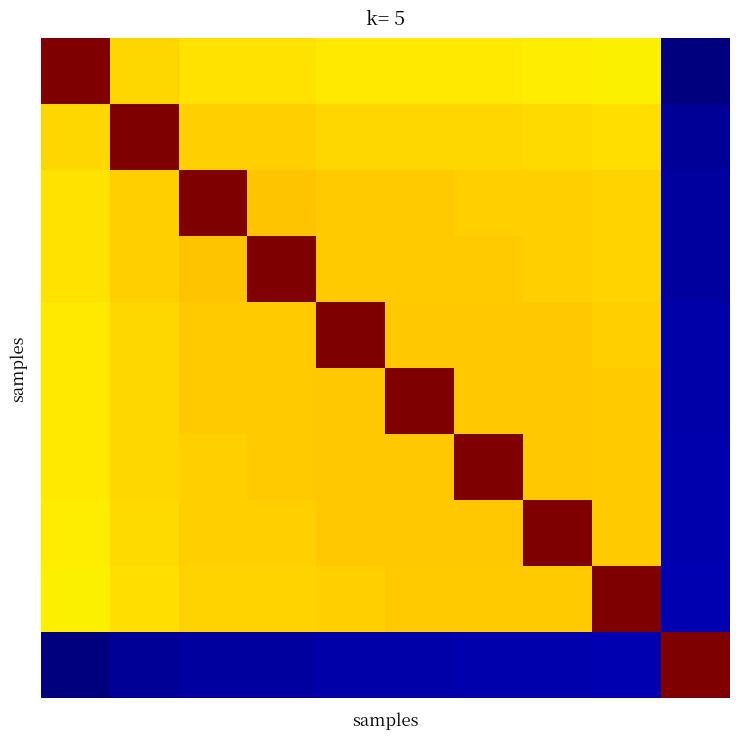

At which category is the sum across all series the highest?

4